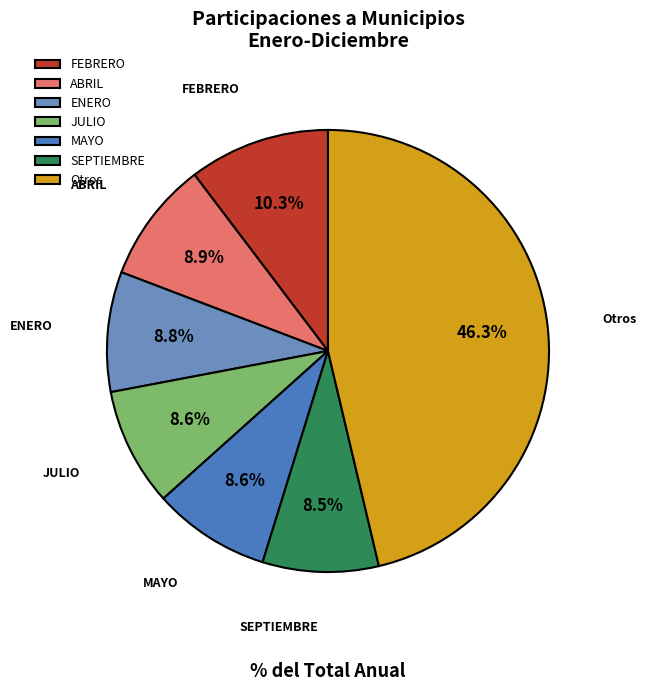

What is the ratio of the value at SEPTIEMBRE to the value at FEBRERO?

0.8